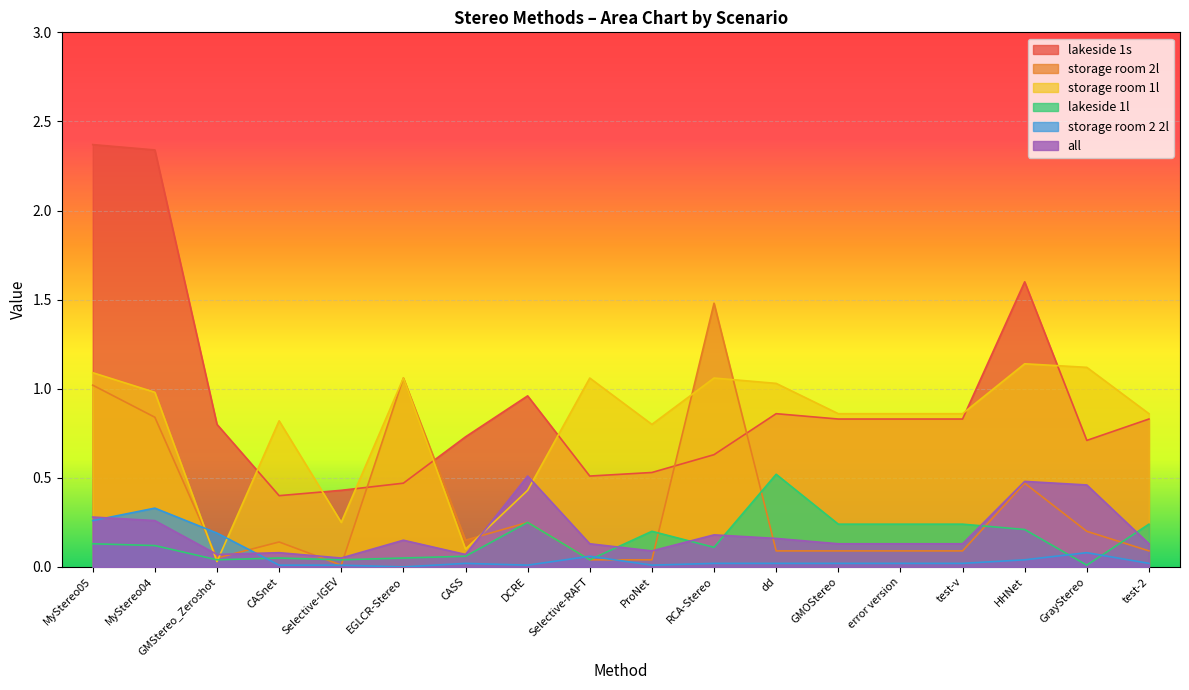

What is the total value across all series at test-2?

2.2